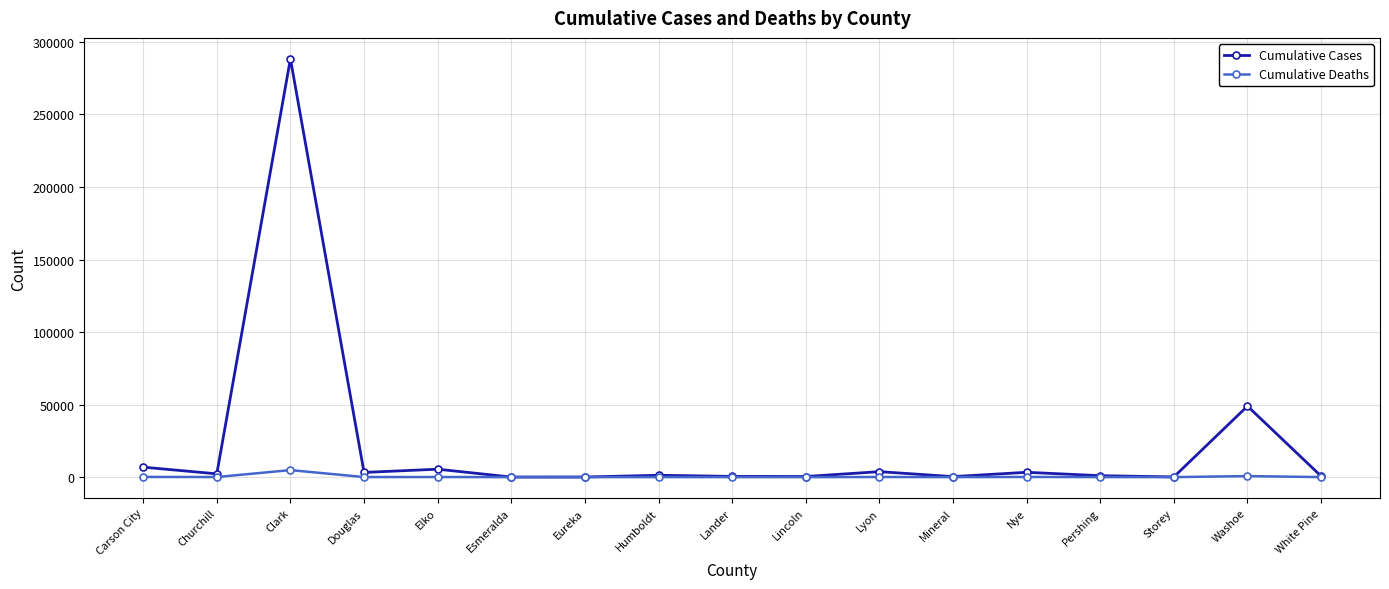

Rank the series by their maximum value, from lowest to highest.

Cumulative Deaths, Cumulative Cases